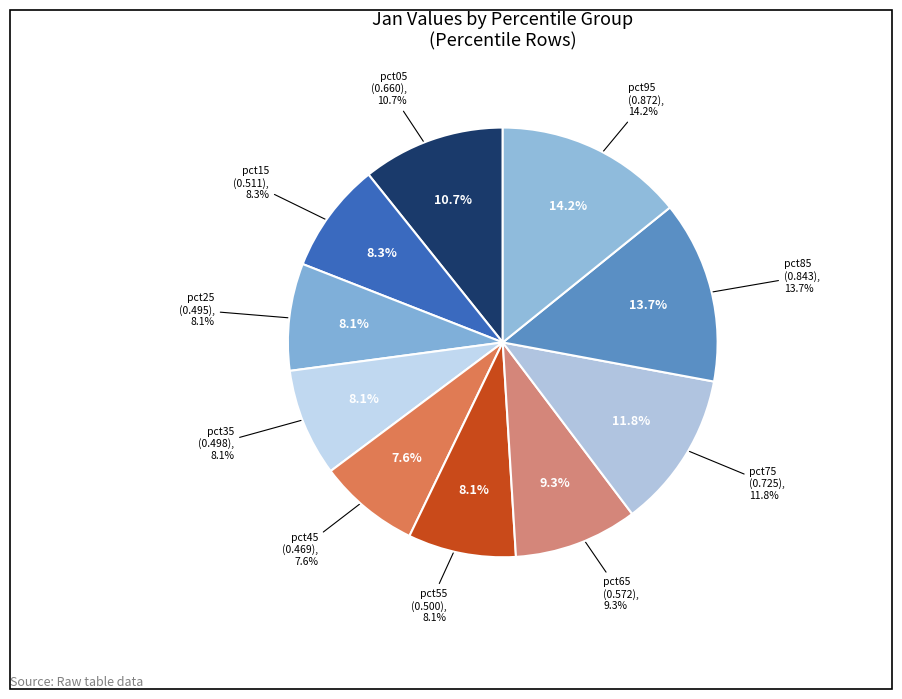

Which slice is the smallest?

pct45